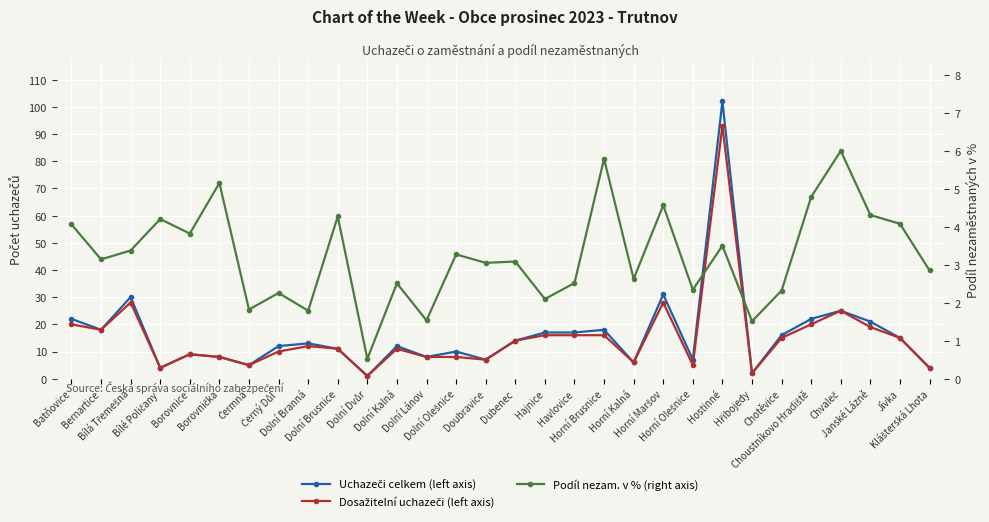

What is the difference between the Dosažitelní uchazeči (left axis) values at Dolní Dvůr and Jívka?

14.0